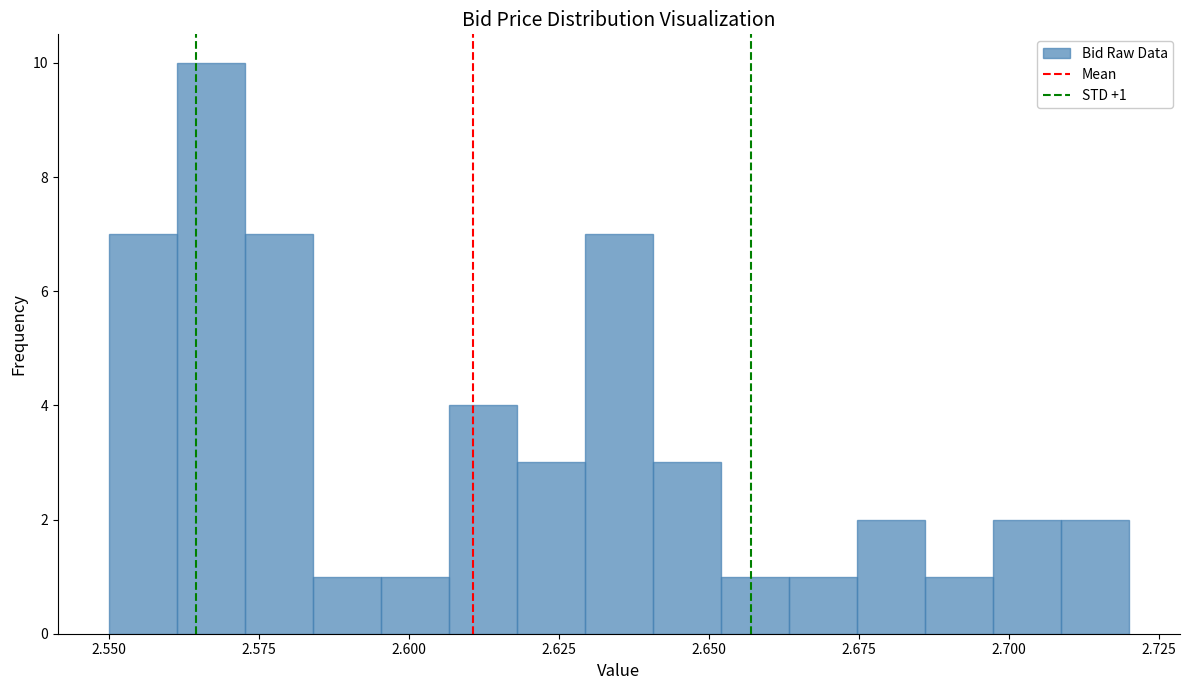

Around what value on the x-axis is the tallest bar? Give the approximate position of its centre, as read against the axis.

2.565